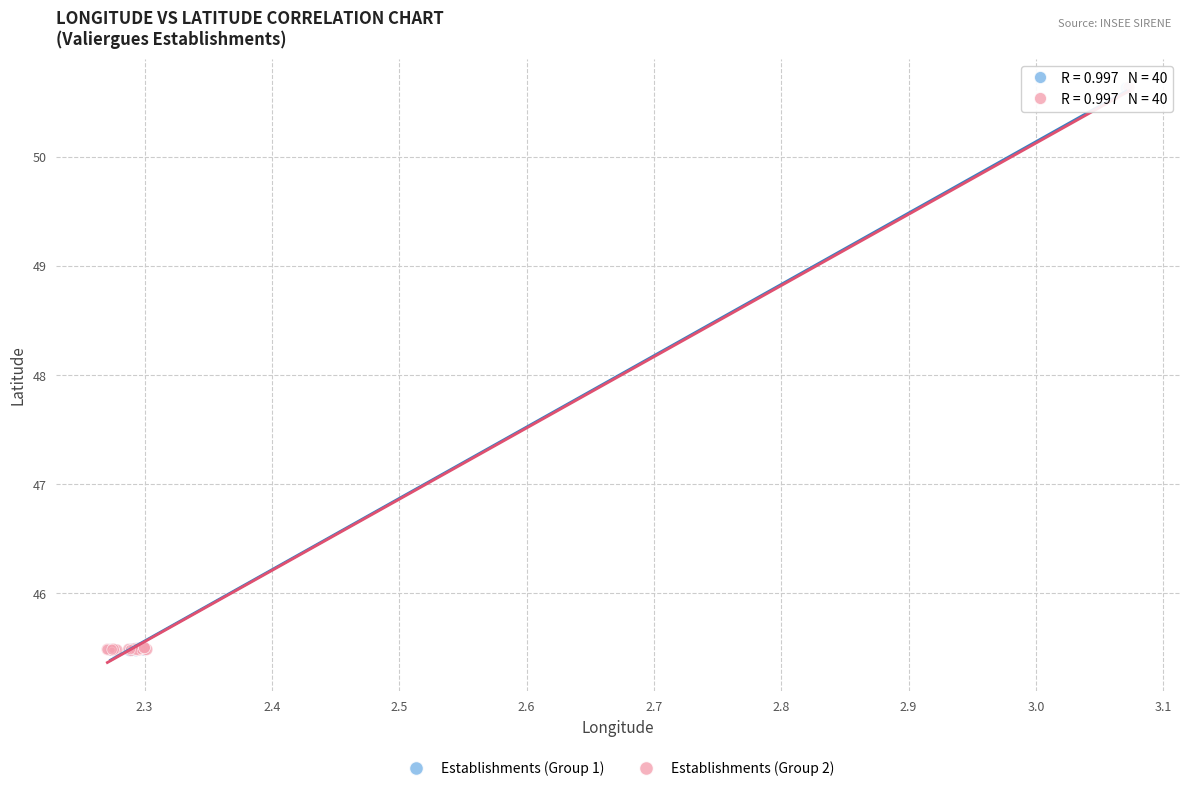

What are all the series names shown in the legend?

Establishments (Group 1), Establishments (Group 2)